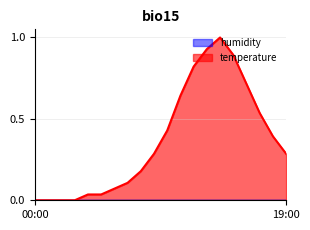

Which has a higher value, 04:00 or 11:00?

11:00